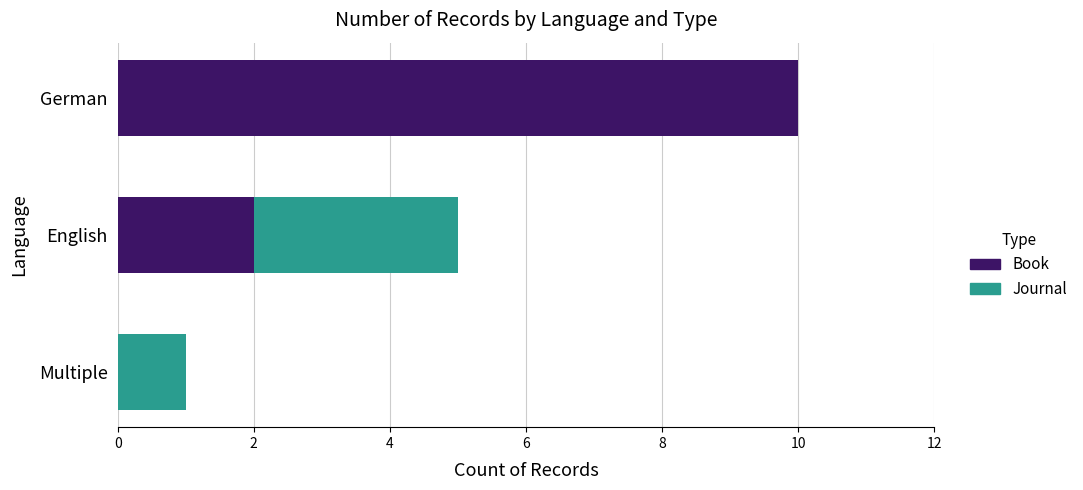

How many values in Book are above zero?

2